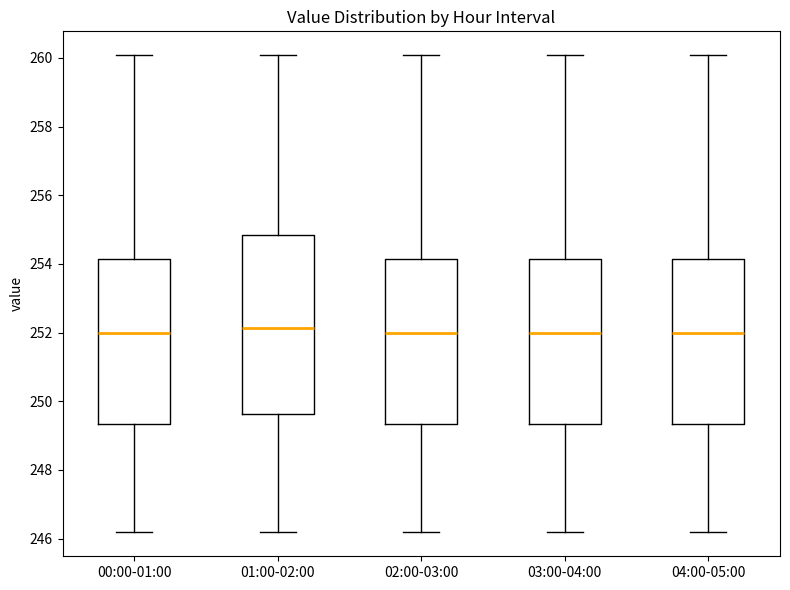

Reading left to right, read every box against the y-axis: the position of its median line, the range the box covers, and the ends of its whiskers. The values are not printed on the chart, so give them approximately, as read against the axis.

00:00-01:00: median 252.0, box 249.4 to 254.2, whiskers 246.2 to 260.0
01:00-02:00: median 252.2, box 249.6 to 254.8, whiskers 246.2 to 260.0
02:00-03:00: median 252.0, box 249.4 to 254.2, whiskers 246.2 to 260.0
03:00-04:00: median 252.0, box 249.4 to 254.2, whiskers 246.2 to 260.0
04:00-05:00: median 252.0, box 249.4 to 254.2, whiskers 246.2 to 260.0